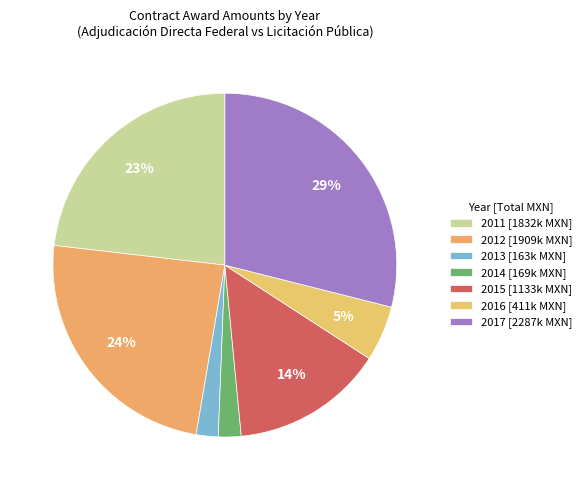

How many slices are in this pie chart?

7